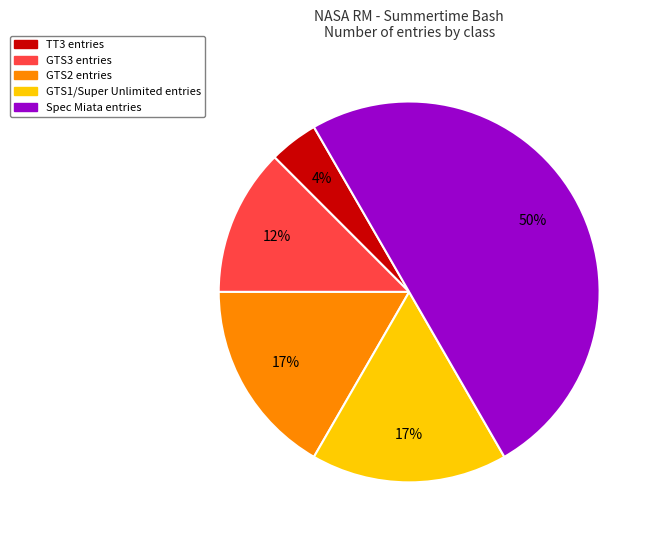

To the nearest percent, what is the average slice percentage?

20%